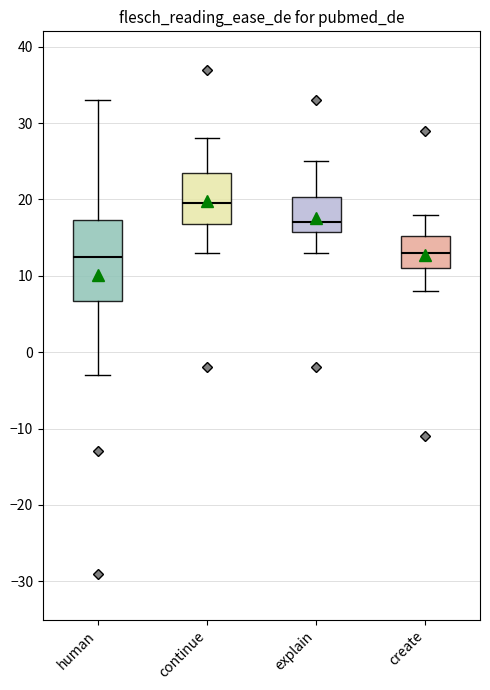

Which box has the highest median line?

continue